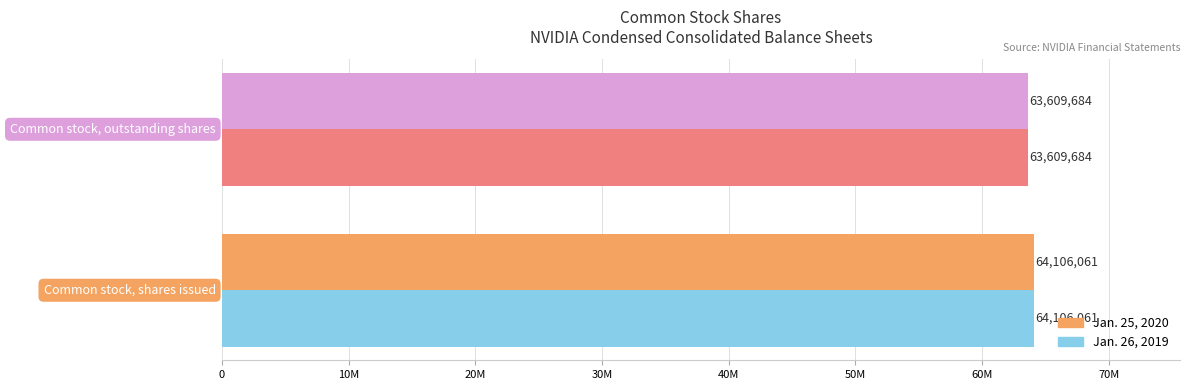

At how many categories does at least one series exceed 63753154?

1